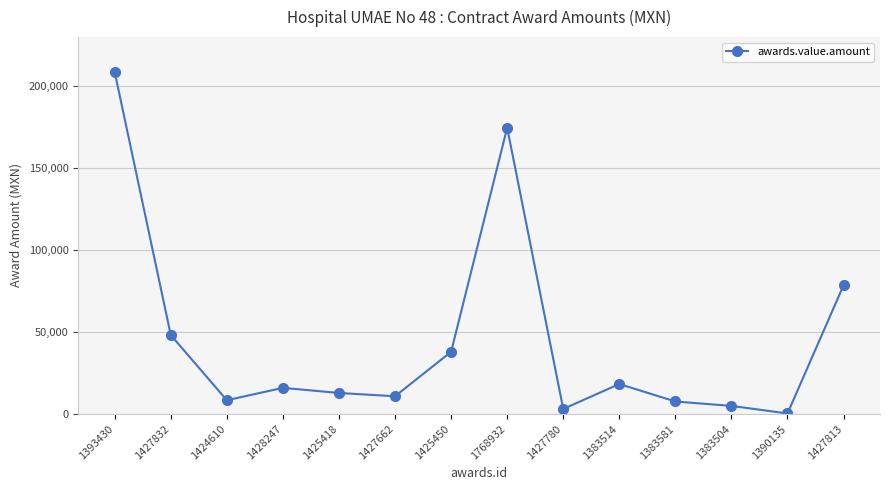

Approximately how many times larger is the value at 1383514 compared to 1427662?

1.7